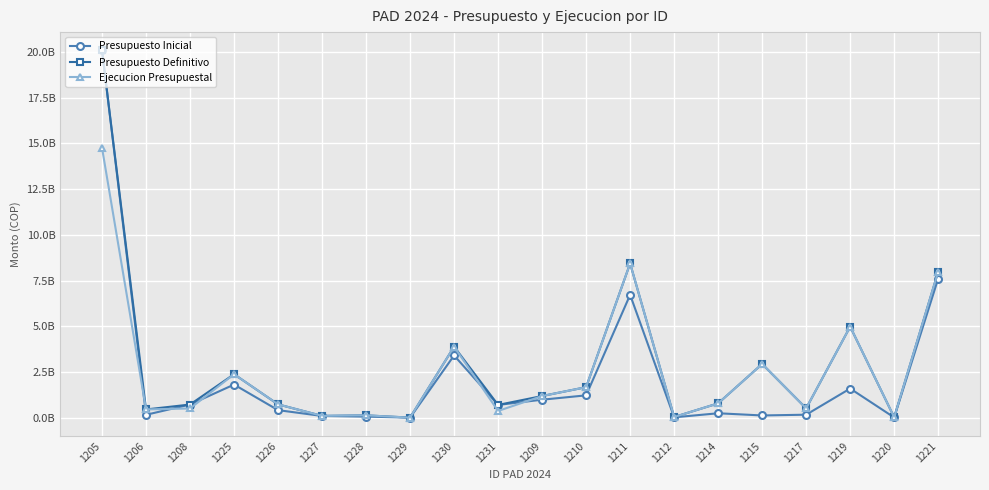

At which category is the sum across all series the highest?

1205